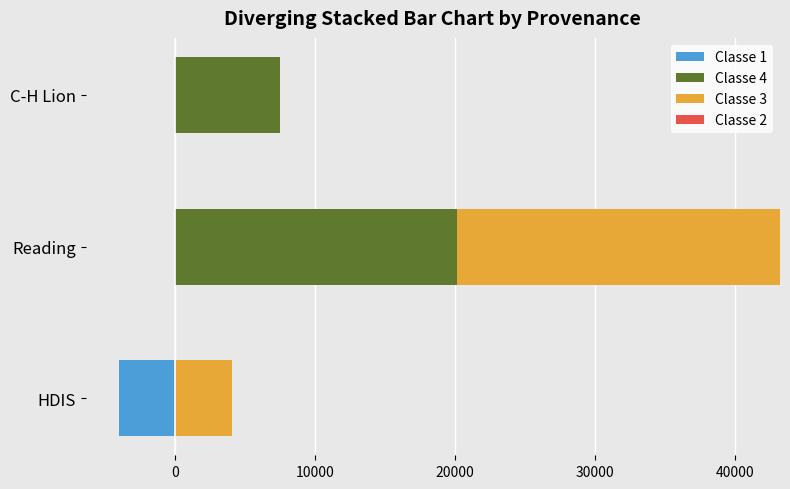

What is the difference between the highest and lowest values at 0?

23046.0